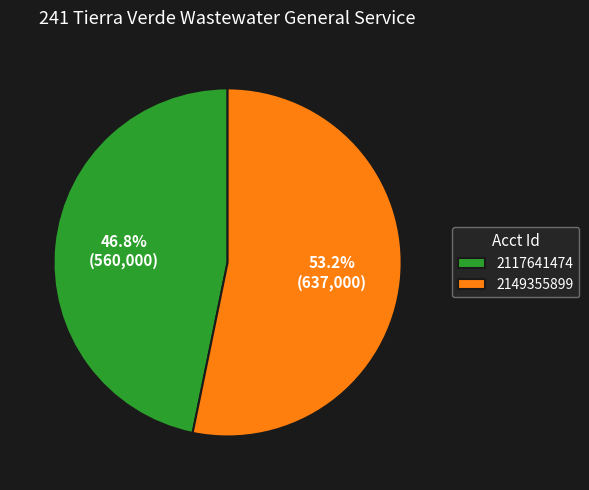

True or false: 2117641474 accounts for 47% of the total.

True